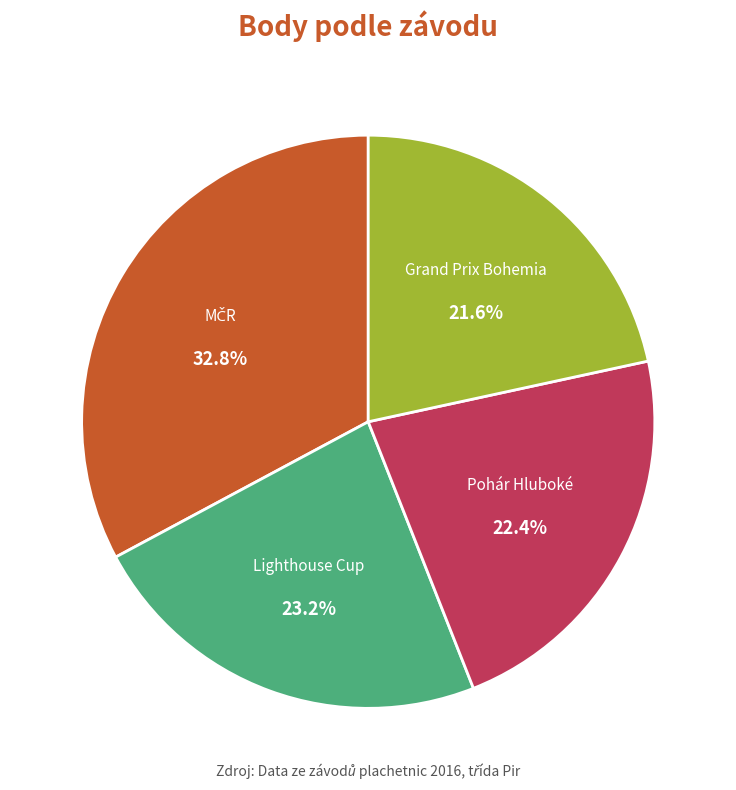

How many segments does this pie chart have?

4